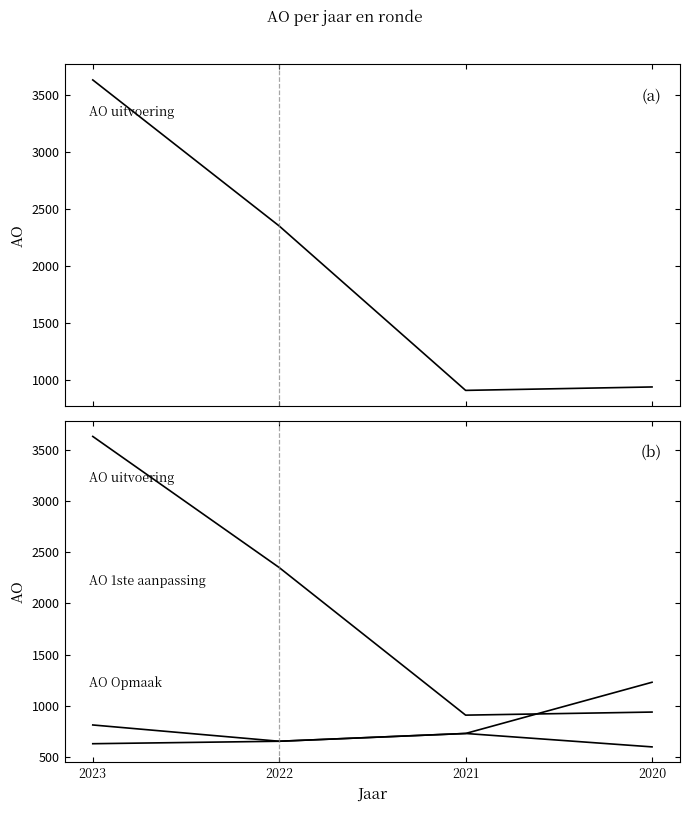

At which category is the sum across all series the highest?

2023